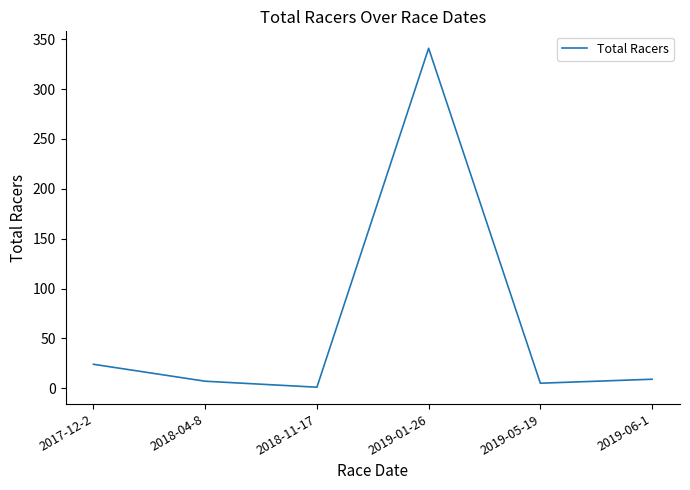

At which label does the data first exceed 9?

2017-12-2